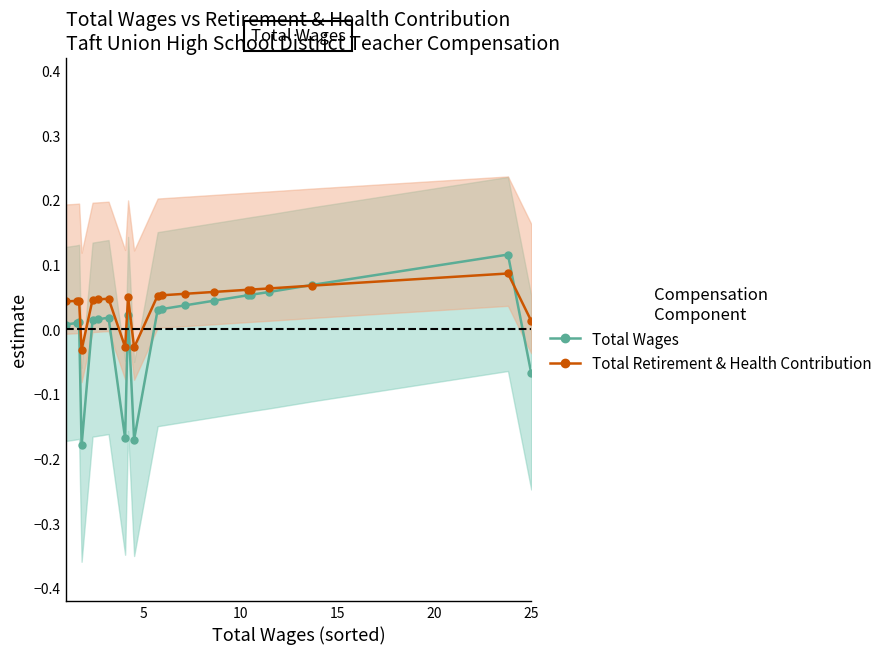

What are all the series names shown in the legend?

Total Wages, Total Retirement & Health Contribution